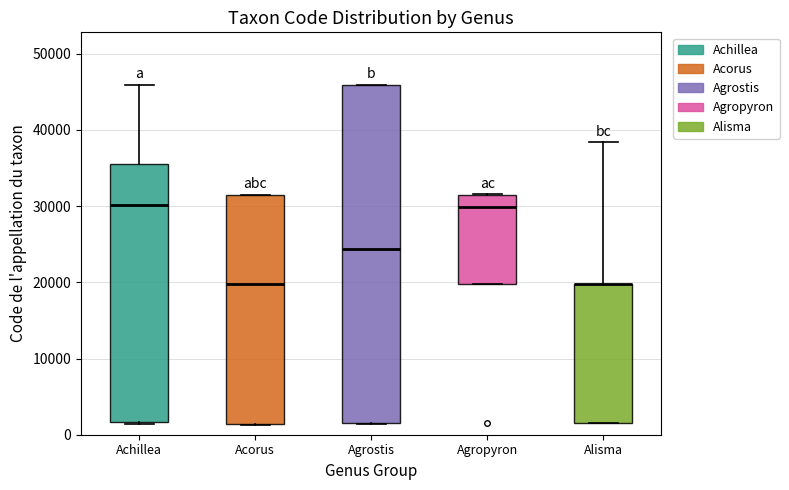

Where does the median line of the box for Acorus sit on the y-axis? The values are not printed on the chart, so give them approximately, as read against the axis.

20000